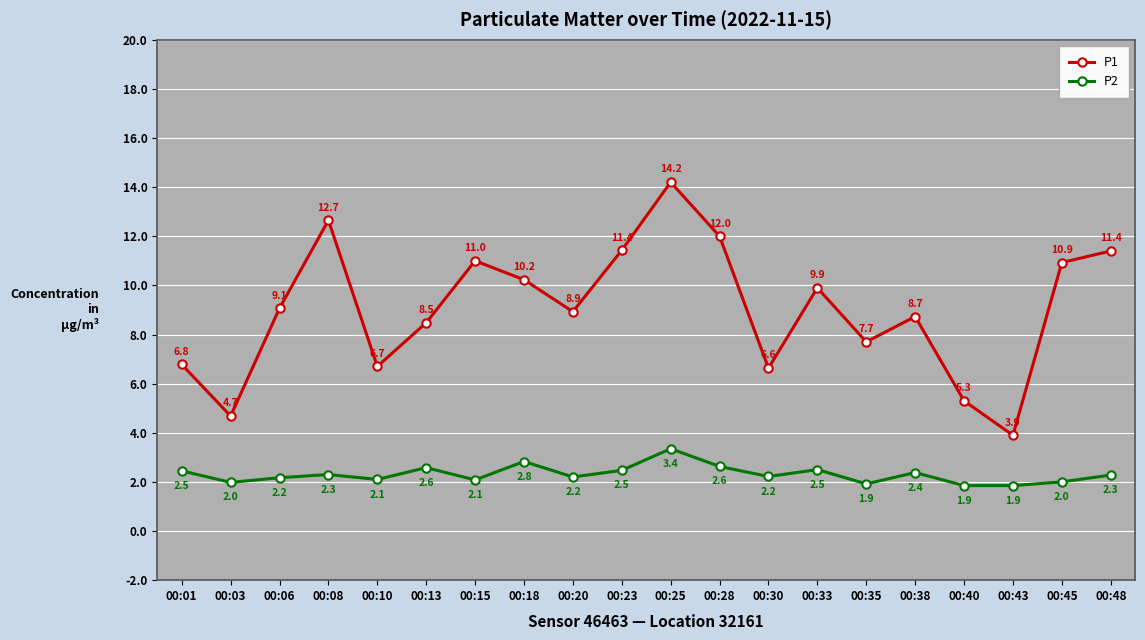

True or false: P2 and P1 cross at least once.

False